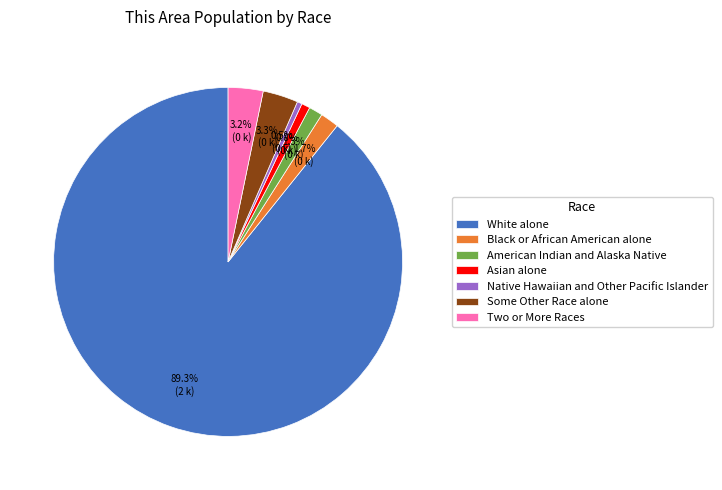

Which slice is the largest?

White alone